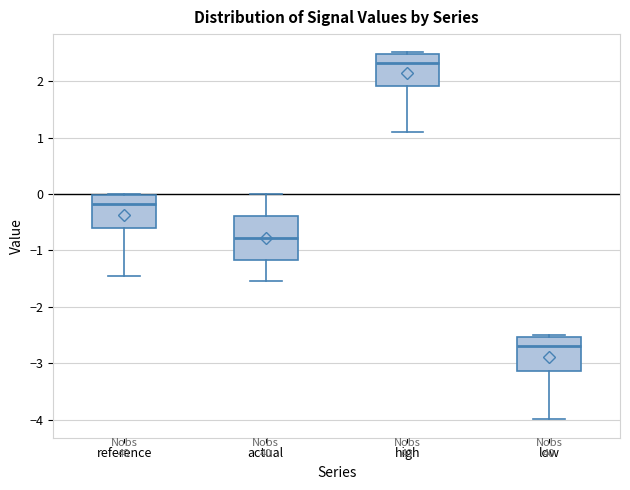

Which box's median line is the lowest?

low